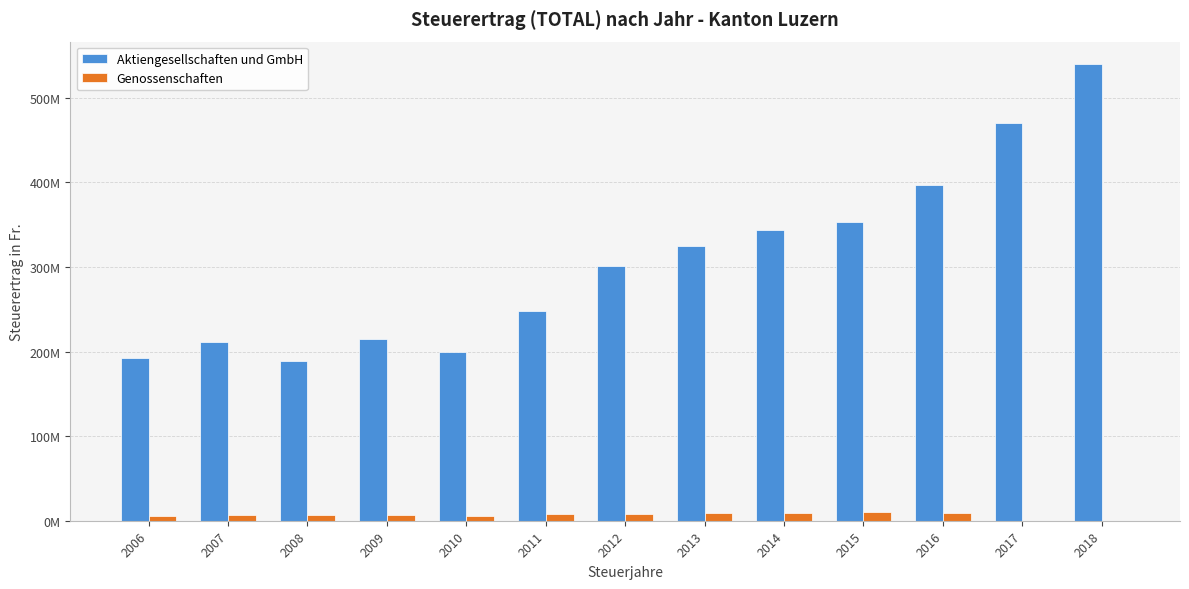

What is the spread (max minus min) of values at 2017?

470595129